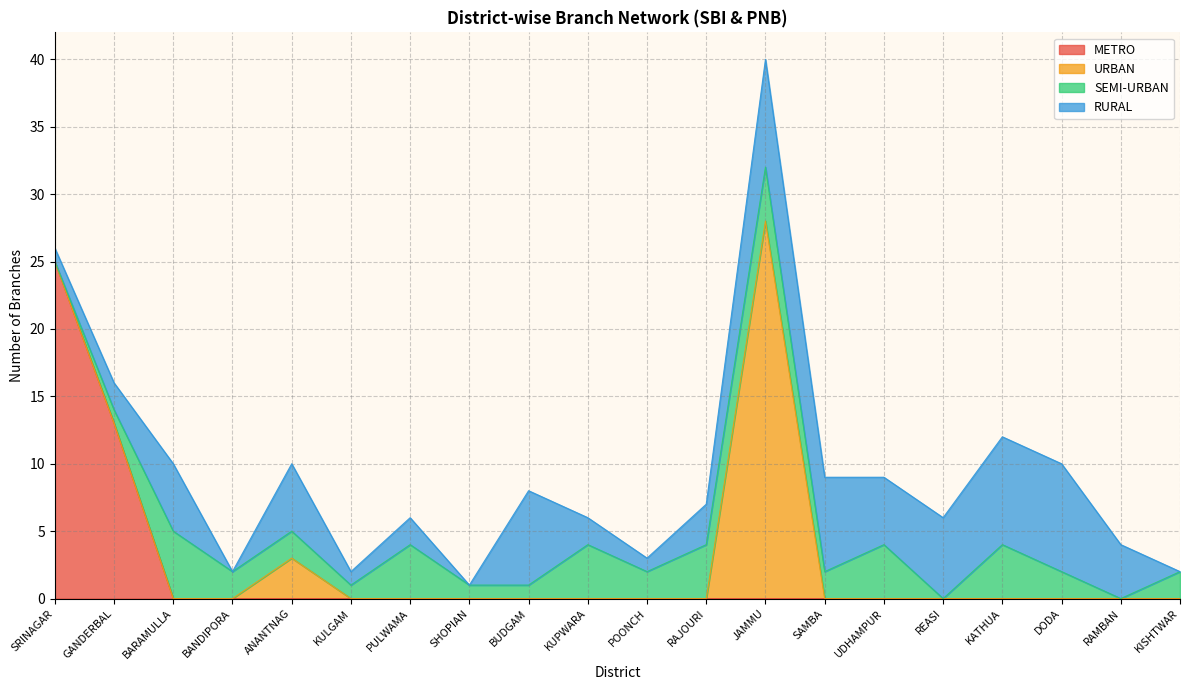

Where is URBAN nearest to the value 14?

ANANTNAG